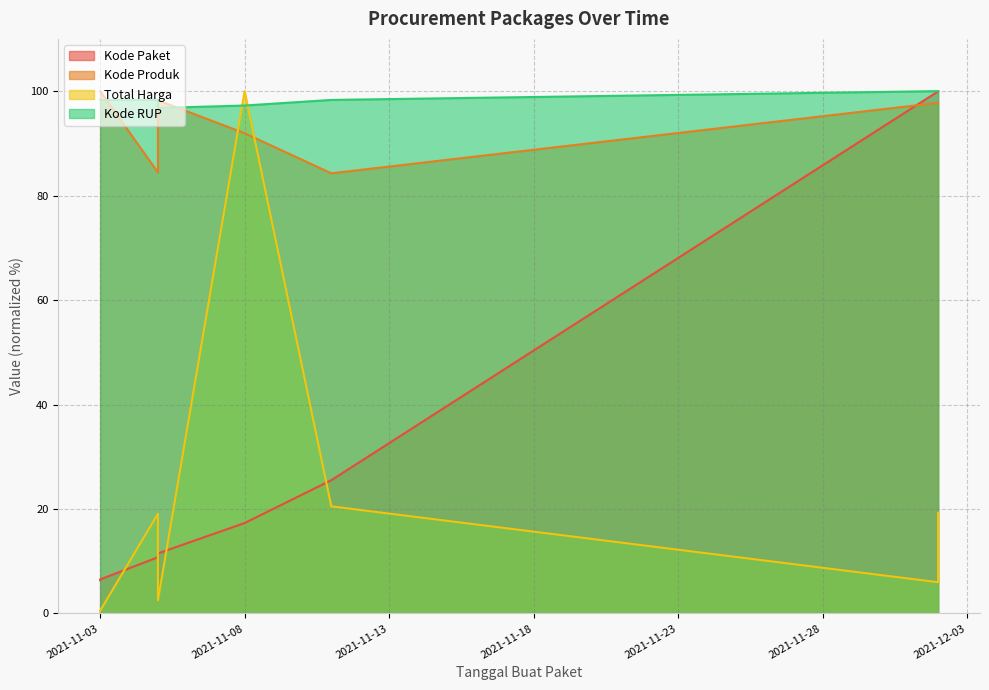

How many distinct data groups are displayed?

4